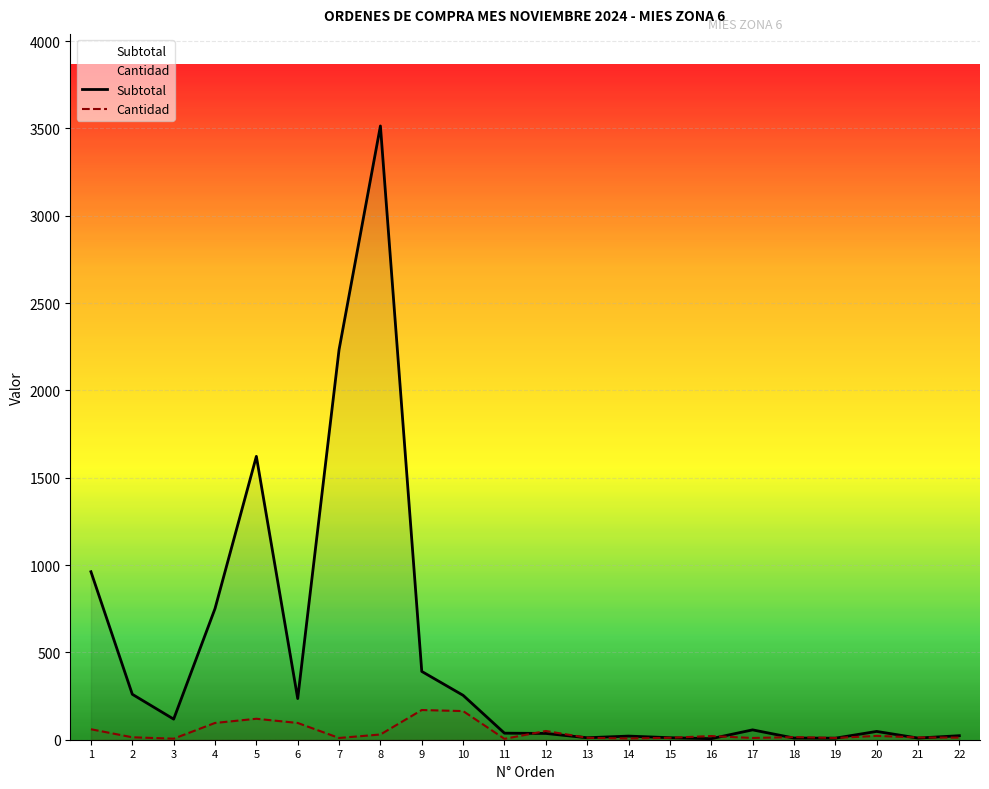

Reading left to right, extract all data points from this chart.

Subtotal: 961.8	260.2	117.9	750.7	1622.4	235.7	2233.2	3514.1	391.0	254.2	37.5	36.0	11.3	20.8	11.6	5.9	56.4	9.6	8.8	47.5	9.5	23.0
Cantidad: 60.0	14.0	6.0	96.0	120.0	96.0	10.0	30.0	170.0	164.0	5.0	50.0	11.0	7.0	11.0	21.0	10.0	15.0	10.0	22.0	13.0	12.0